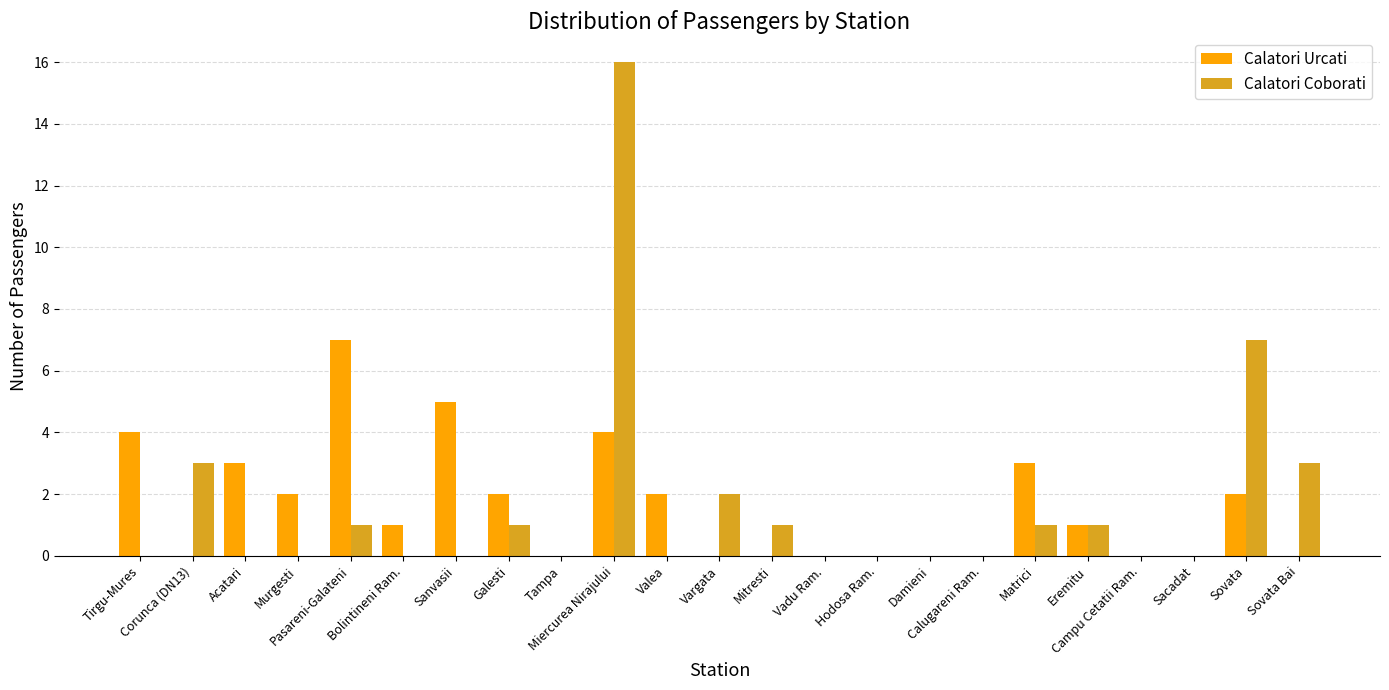

What is the label of the 18th bar from the right?

Bolintineni Ram.